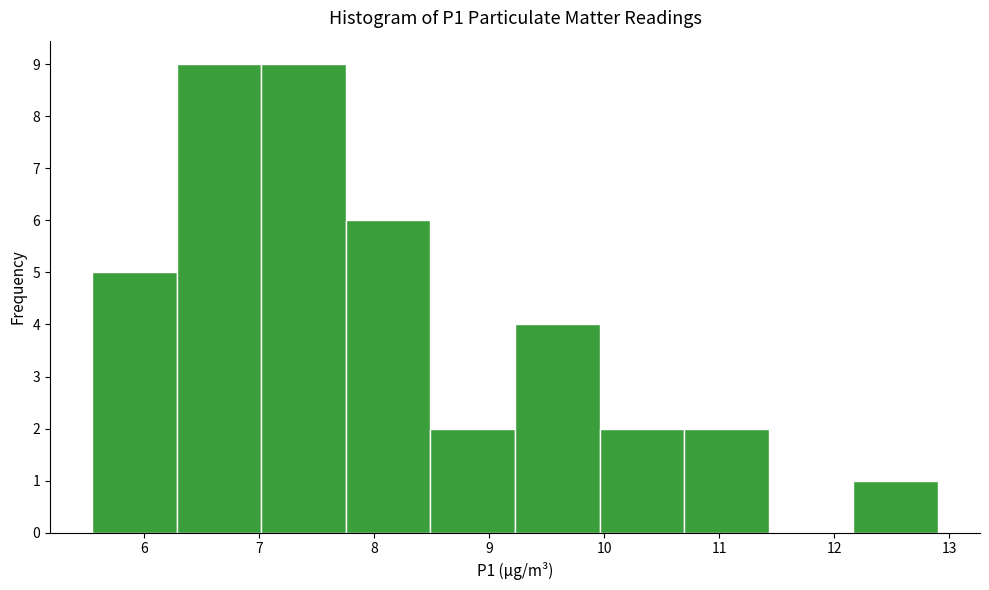

Reading left to right, list every bar in this chart as the range it spans on the x-axis followed by its height. Neither the bar edges nor the heights are printed on the chart, so give them approximately, as read against the axes.

5.6 to 6.3: 5
6.3 to 7.0: 9
7.0 to 7.8: 9
7.8 to 8.5: 6
8.5 to 9.2: 2
9.2 to 10.0: 4
10.0 to 10.7: 2
10.7 to 11.4: 2
11.4 to 12.2: 0
12.2 to 12.9: 1